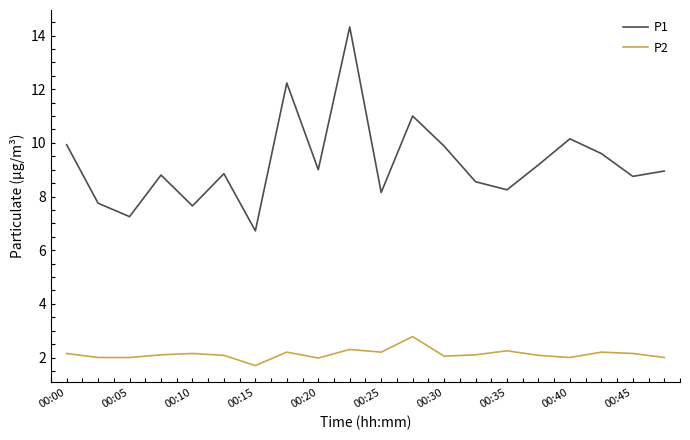

What is the sum of all P1 values?

185.0